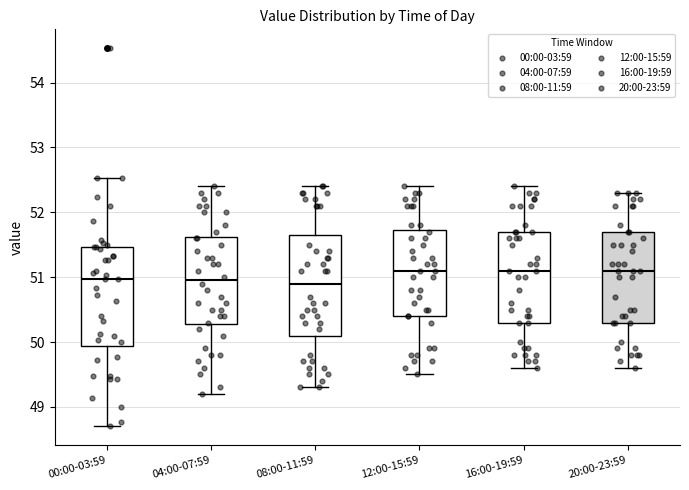

Reading left to right, transcribe this box plot: for each box, give where its median line is, the range the box spans, and where its two whiskers end, as read against the y-axis. The values are not printed on the chart, so give them approximately, as read against the axis.

00:00-03:59: median 51.0, box 49.9 to 51.5, whiskers 48.7 to 52.5
04:00-07:59: median 51.0, box 50.3 to 51.6, whiskers 49.2 to 52.4
08:00-11:59: median 50.9, box 50.1 to 51.7, whiskers 49.3 to 52.4
12:00-15:59: median 51.1, box 50.4 to 51.7, whiskers 49.5 to 52.4
16:00-19:59: median 51.1, box 50.3 to 51.7, whiskers 49.6 to 52.4
20:00-23:59: median 51.1, box 50.3 to 51.7, whiskers 49.6 to 52.3